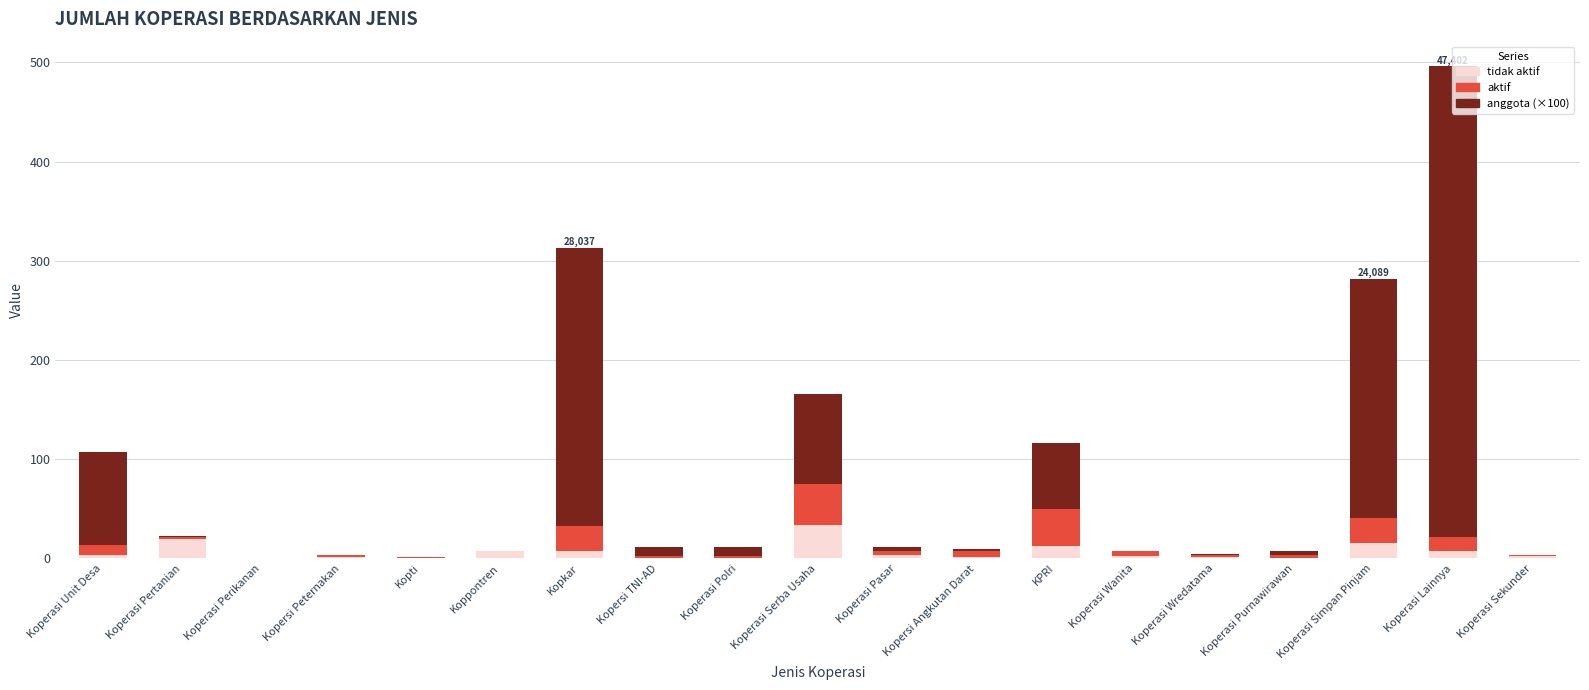

At which category is the sum across all series the highest?

Koperasi Lainnya